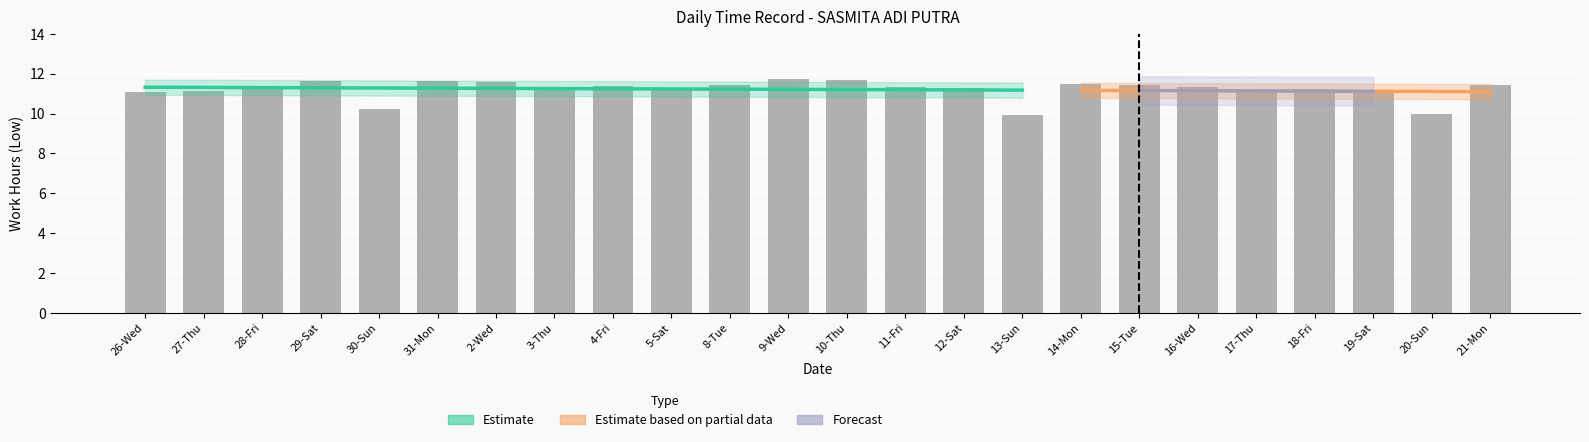

What is the ratio of the value at 18-Fri to the value at 20-Sun?

1.1